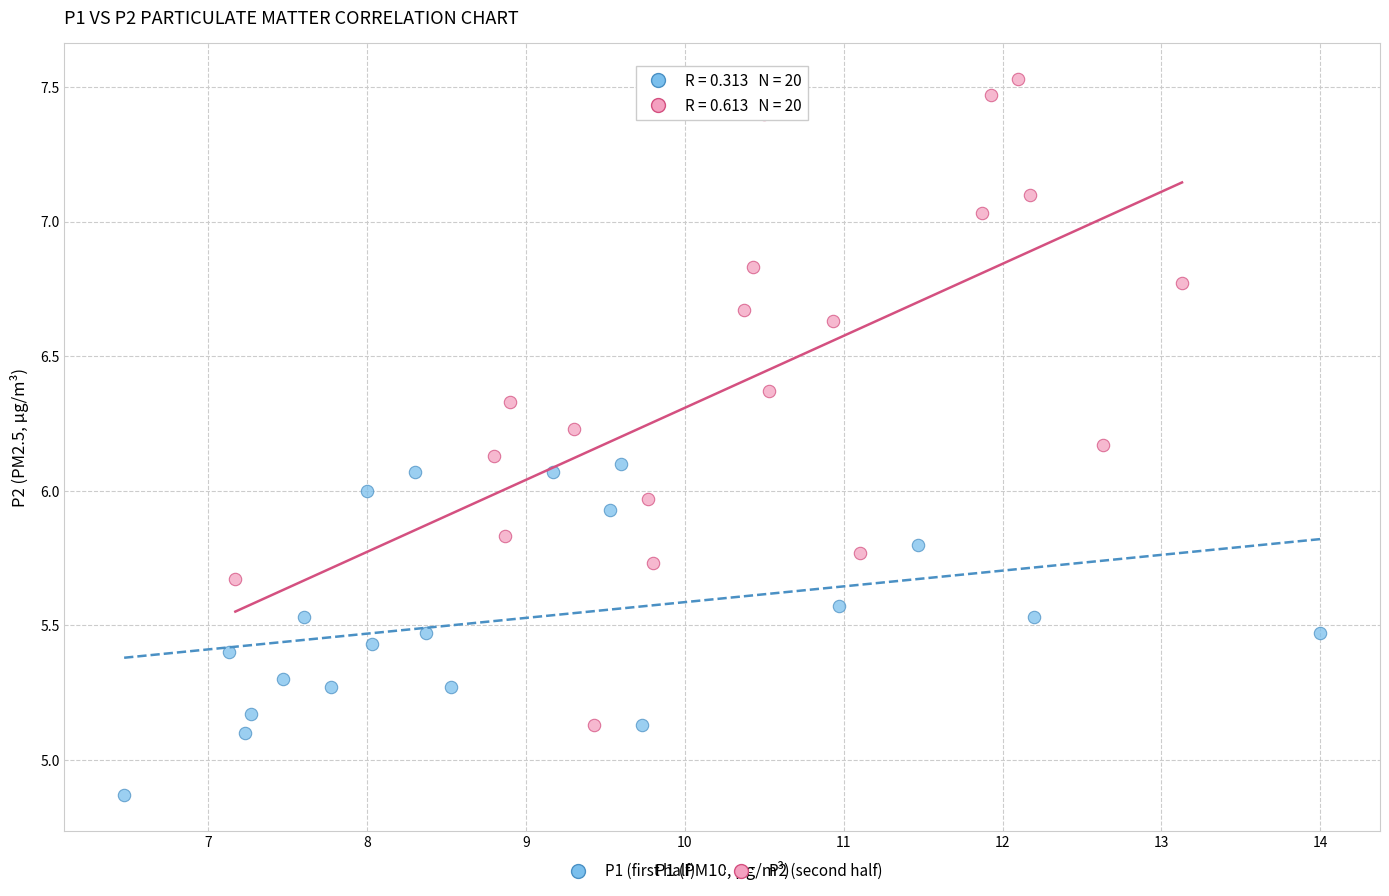

Which series has the widest spread of Y values?

P2 (second half)